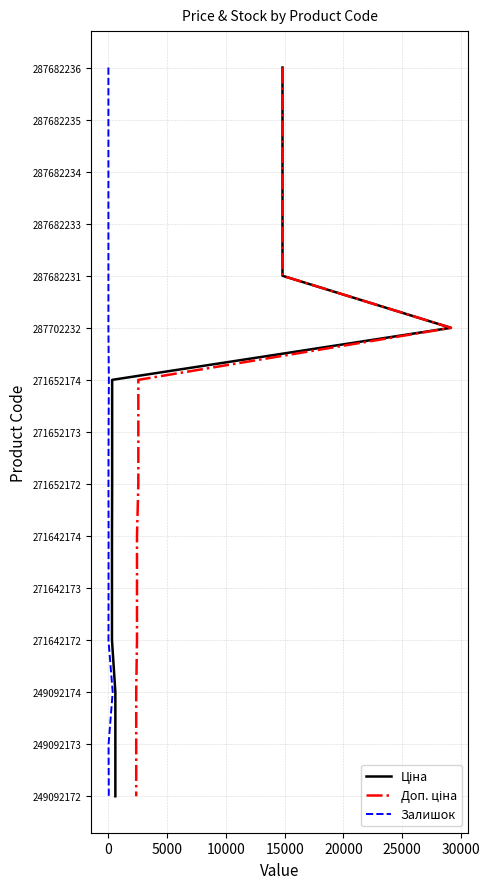

What is the minimum value for Залишок?

-14